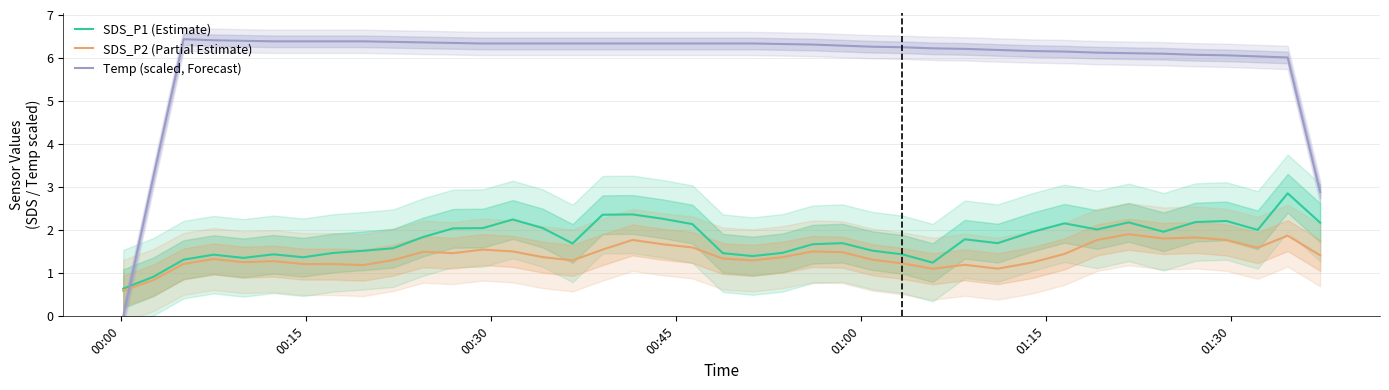

What is the lowest value of the SDS_P2 (Partial Estimate) series?

0.6